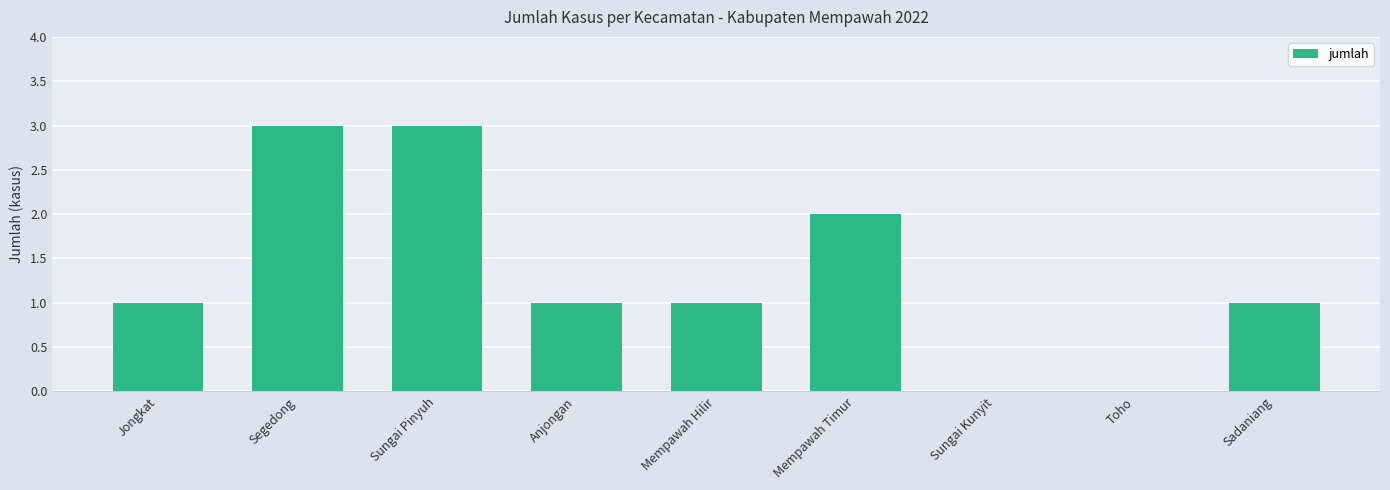

The value at Segedong is 3. True or false?

True